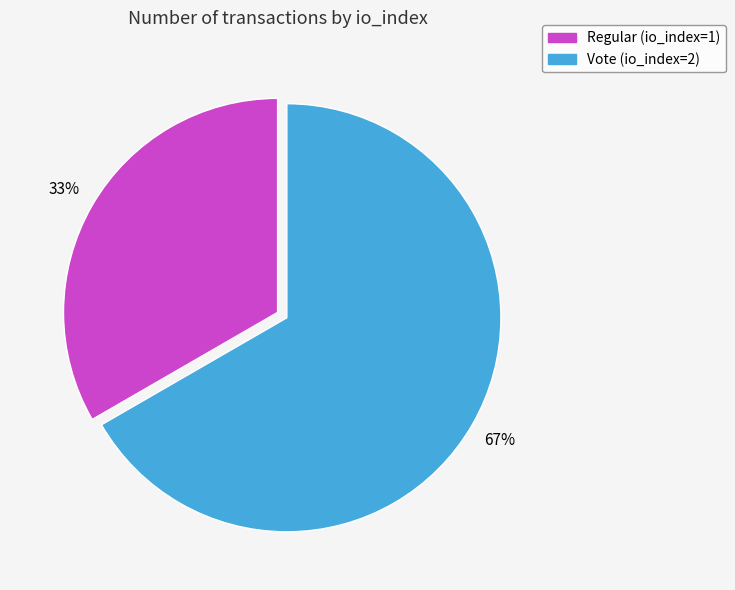

How many slices are in this pie chart?

2